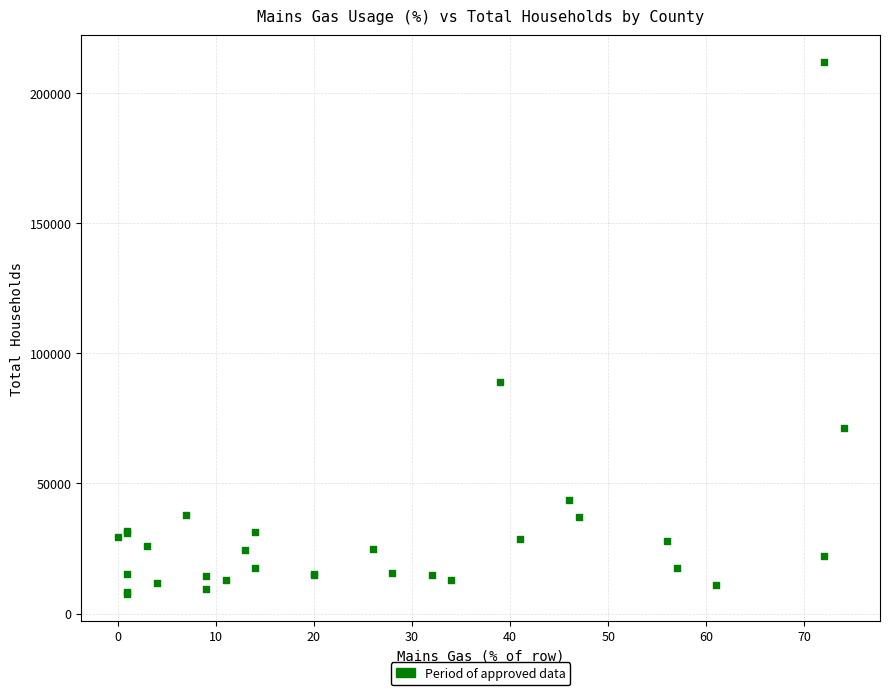

What Y value in the scatter plot is closest to 109687?

89083